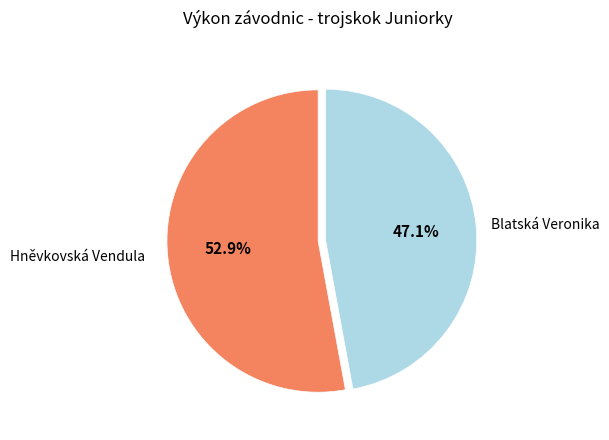

Count the number of slices in the pie.

2